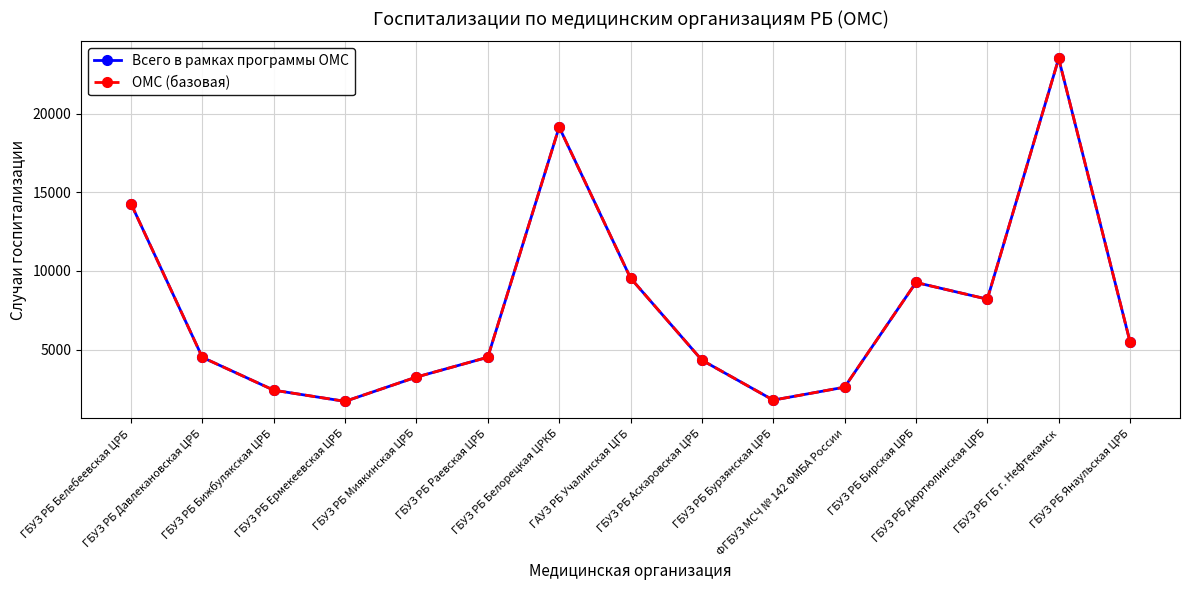

Rank the categories by ОМС (базовая) value from highest to lowest.

ГБУЗ РБ ГБ г. Нефтекамск, ГБУЗ РБ Белорецкая ЦРКБ, ГБУЗ РБ Белебеевская ЦРБ, ГАУЗ РБ Учалинская ЦГБ, ГБУЗ РБ Бирская ЦРБ, ГБУЗ РБ Дюртюлинская ЦРБ, ГБУЗ РБ Янаульская ЦРБ, ГБУЗ РБ Раевская ЦРБ, ГБУЗ РБ Давлекановская ЦРБ, ГБУЗ РБ Аскаровская ЦРБ, ГБУЗ РБ Миякинская ЦРБ, ФГБУЗ МСЧ № 142 ФМБА России, ГБУЗ РБ Бижбулякская ЦРБ, ГБУЗ РБ Бурзянская ЦРБ, ГБУЗ РБ Ермекеевская ЦРБ